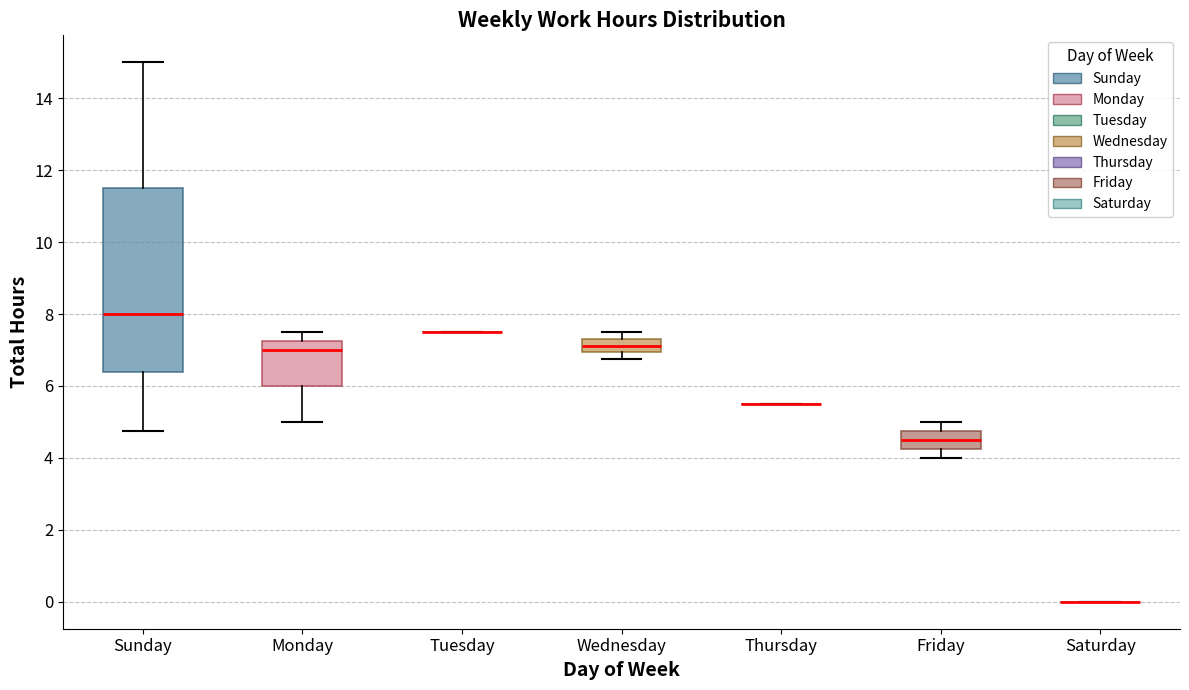

Reading left to right, read every box against the y-axis: the position of its median line, the range the box covers, and the ends of its whiskers. The values are not printed on the chart, so give them approximately, as read against the axis.

Sunday: median 8.0, box 6.4 to 11.6, whiskers 4.8 to 15.0
Monday: median 7.0, box 6.0 to 7.2, whiskers 5.0 to 7.6
Tuesday: box collapsed to a line at 7.6, whiskers 7.6 to 7.6
Wednesday: median 7.2, box 7.0 to 7.4, whiskers 6.8 to 7.6
Thursday: box collapsed to a line at 5.6, whiskers 5.6 to 5.6
Friday: median 4.6, box 4.2 to 4.8, whiskers 4.0 to 5.0
Saturday: box collapsed to a line at 0.0, whiskers 0.0 to 0.0